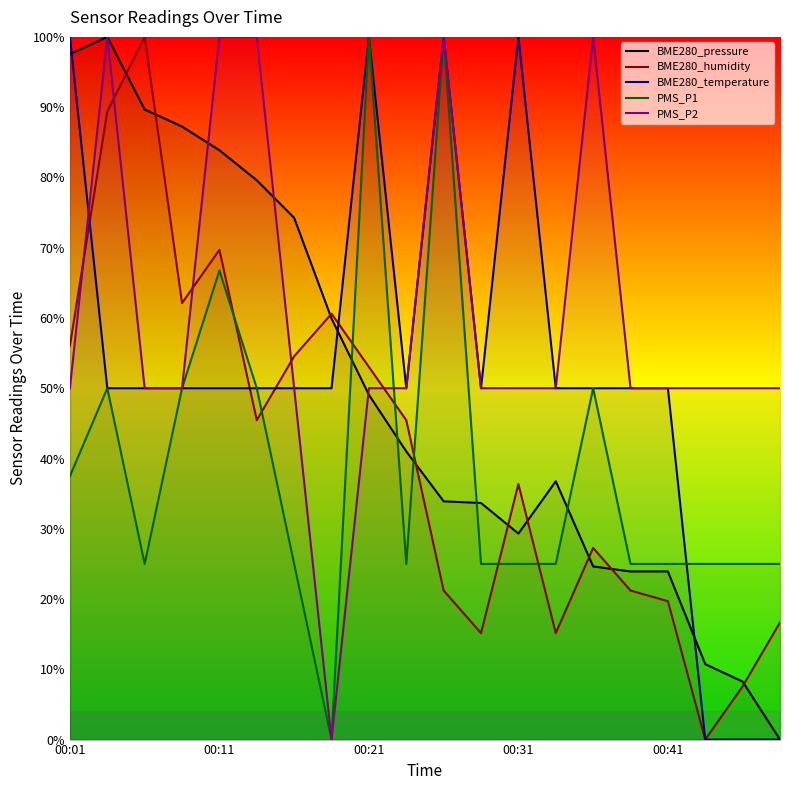

How many intersections are there between BME280_temperature and PMS_P1?

7